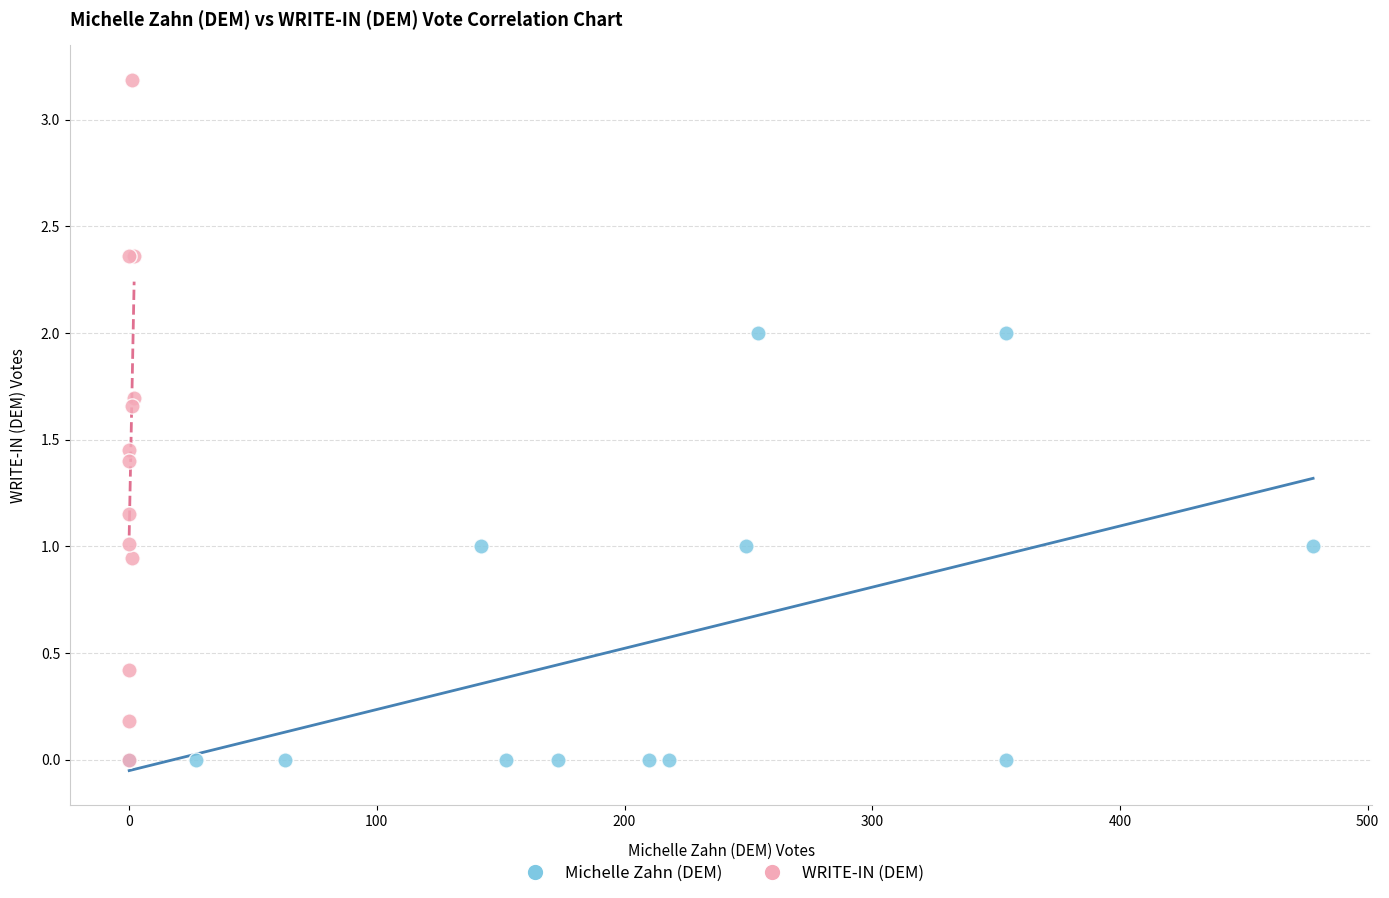

Which series reaches the maximum Y coordinate?

WRITE-IN (DEM)